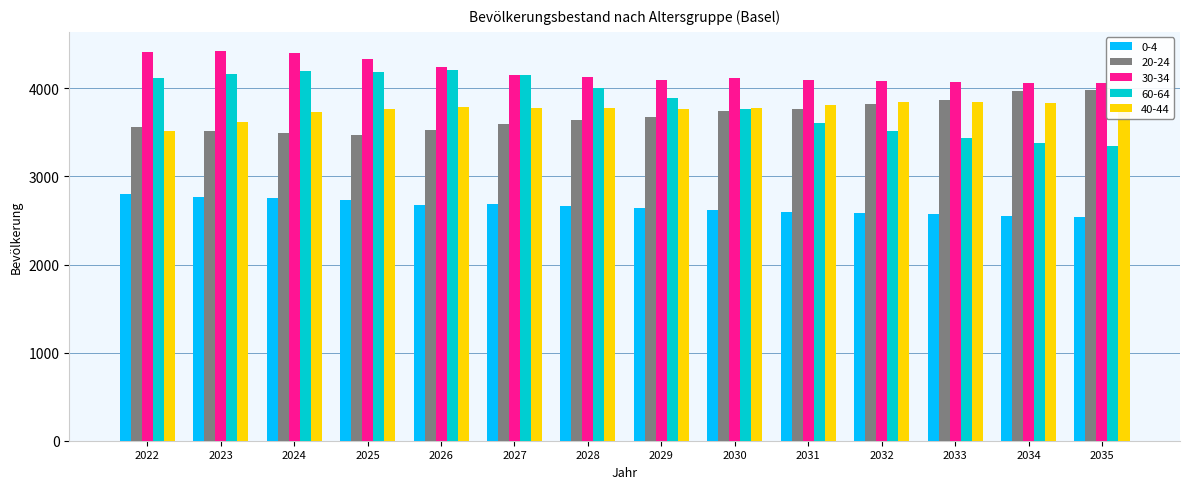

Are the bars grouped side by side (vs. stacked)?

Yes